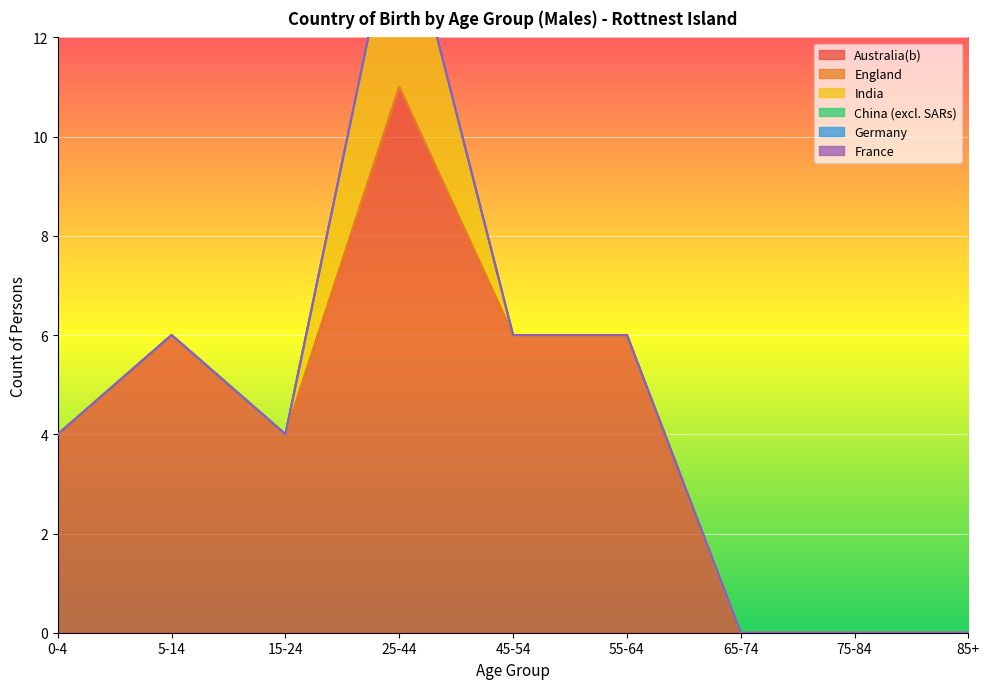

What is the label of the 6th point from the right?

25-44